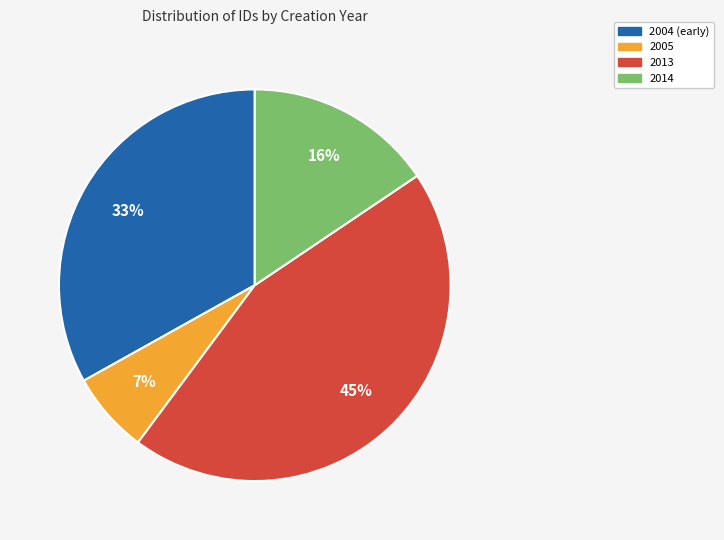

Is there a majority slice in this chart?

No